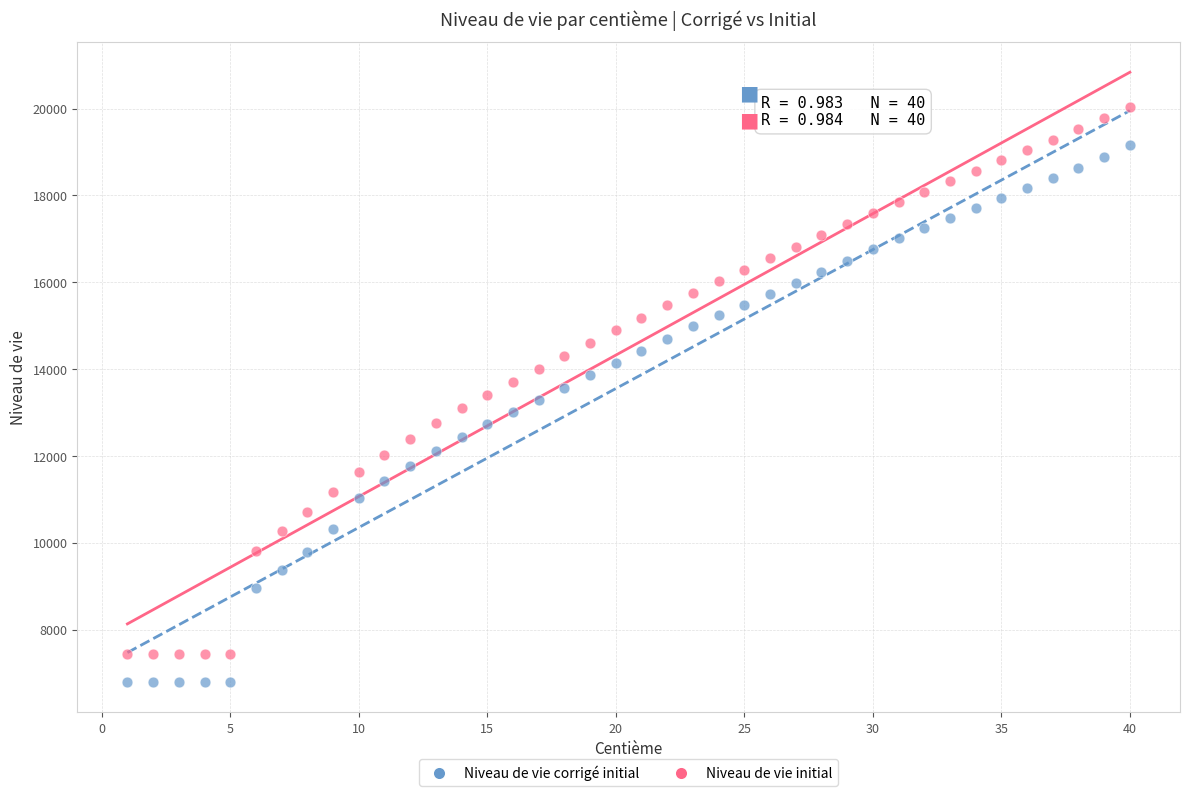

Across all data points, what is the range of Y values (max minus min)?

13231.0